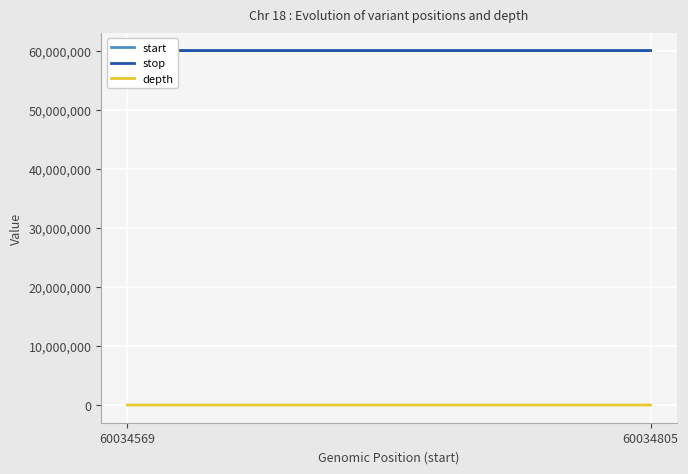

What is the difference between the maximum and minimum values in the stop series?

236